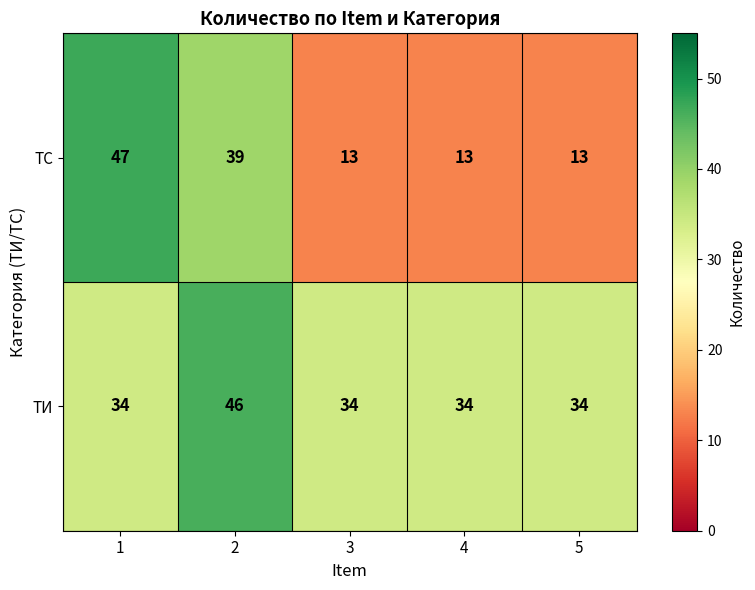

Rank the series by their maximum value, from highest to lowest.

ТС, ТИ